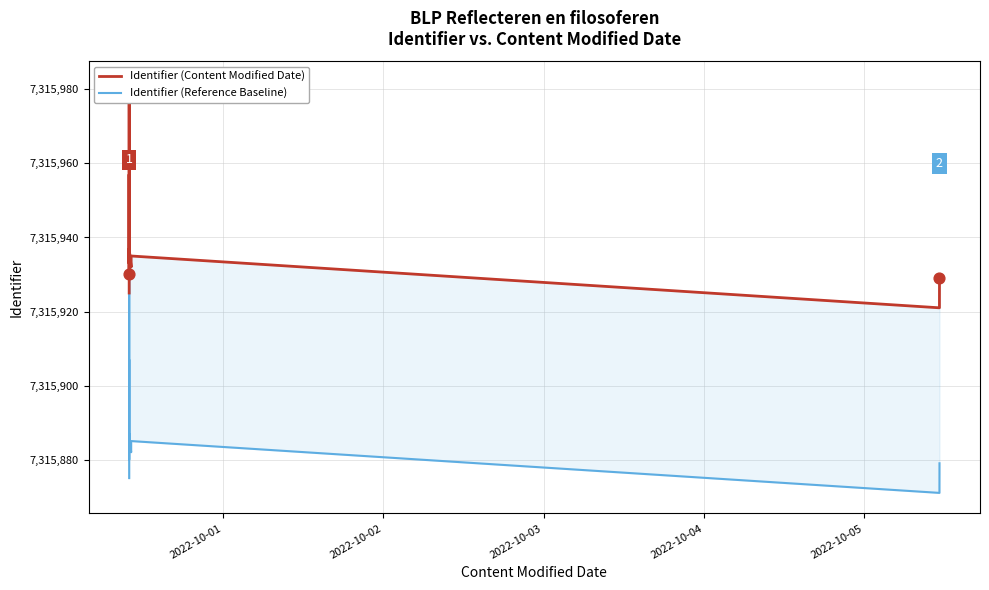

Which series reaches the minimum Y coordinate?

Identifier (Reference Baseline)